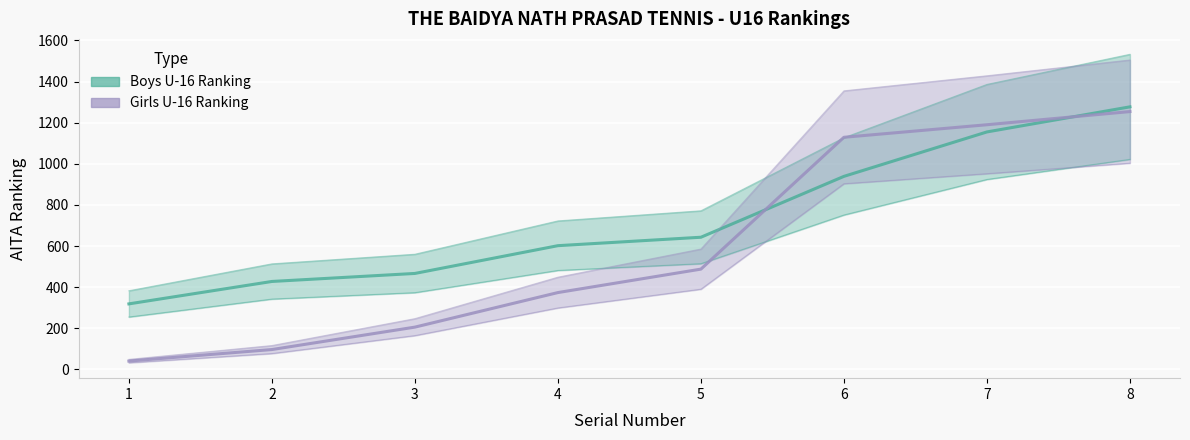

At how many categories does at least one series exceed 1264?

1